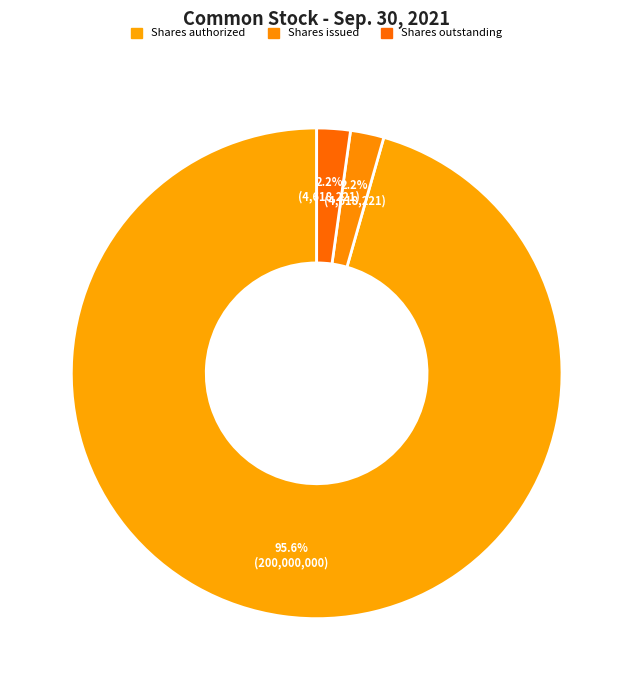

How many slices are in this pie chart?

3